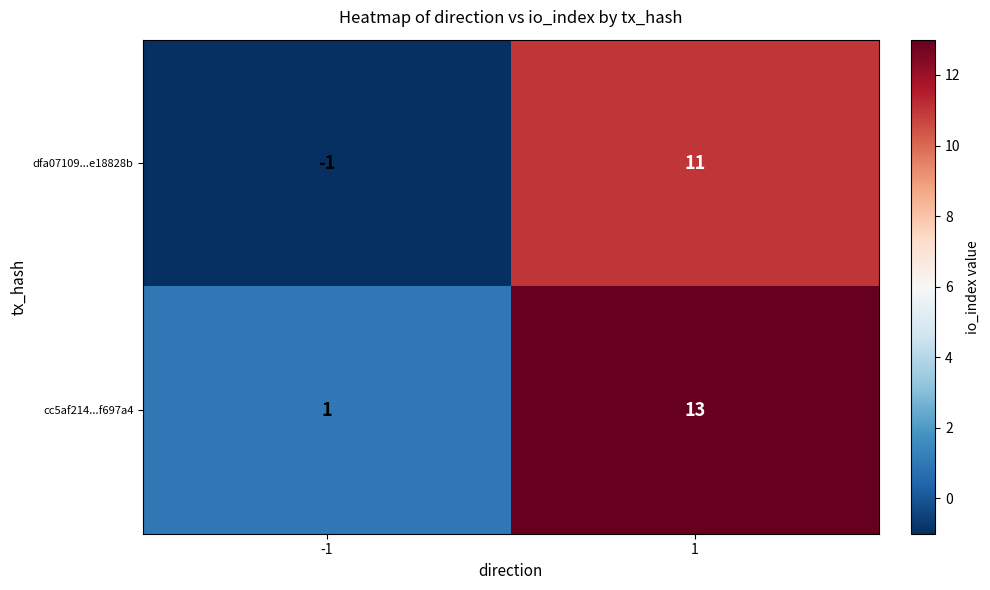

What is the difference between the maximum and minimum values in the dfa07109...e18828b series?

12